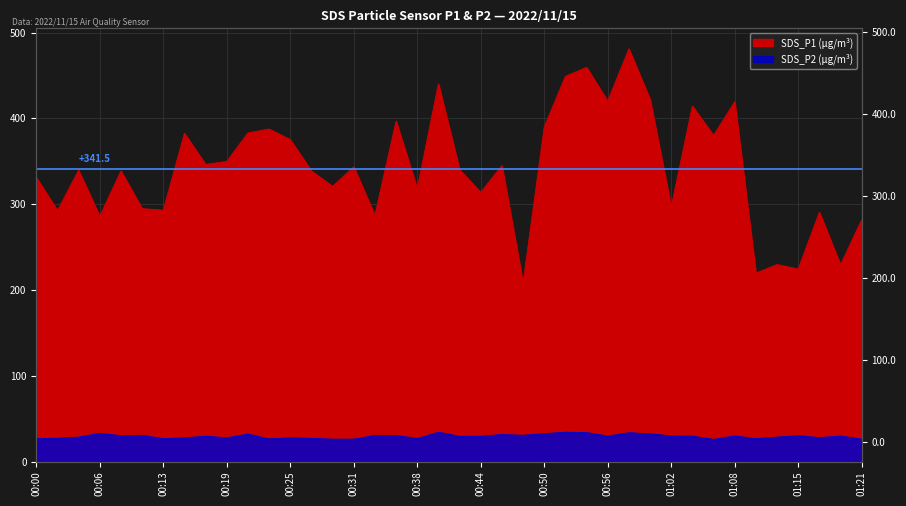

What position from the right is 01:17?

3